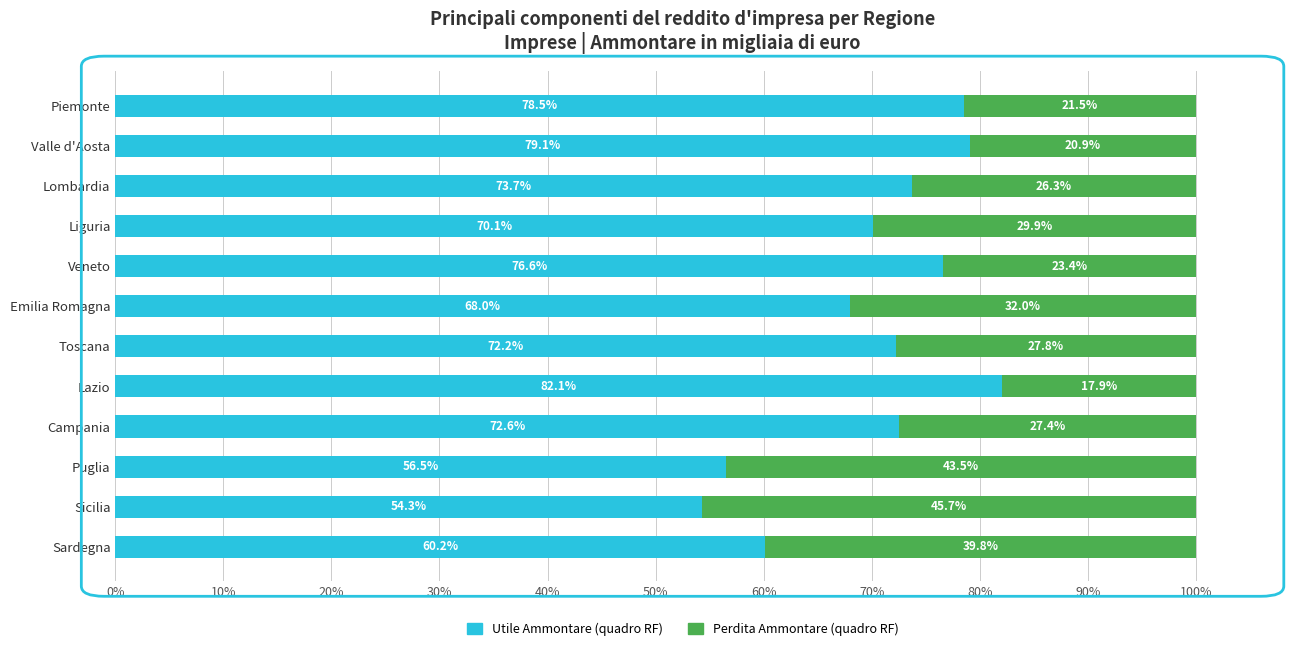

What is the total value across all series at Campania?

100.0